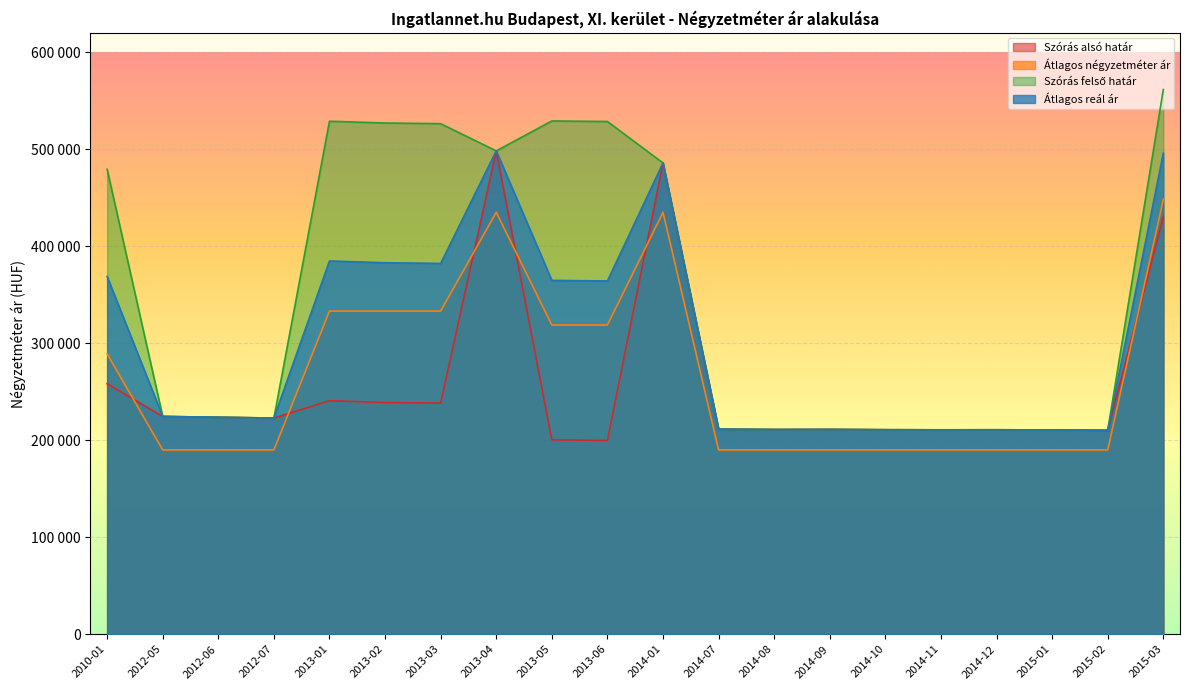

How many lines are shown in the chart?

4